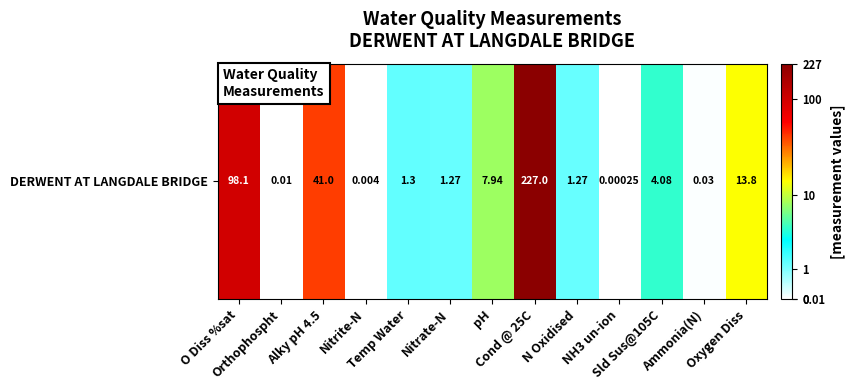

Which has a higher value, Cond @ 25C or Sld Sus@105C?

Cond @ 25C